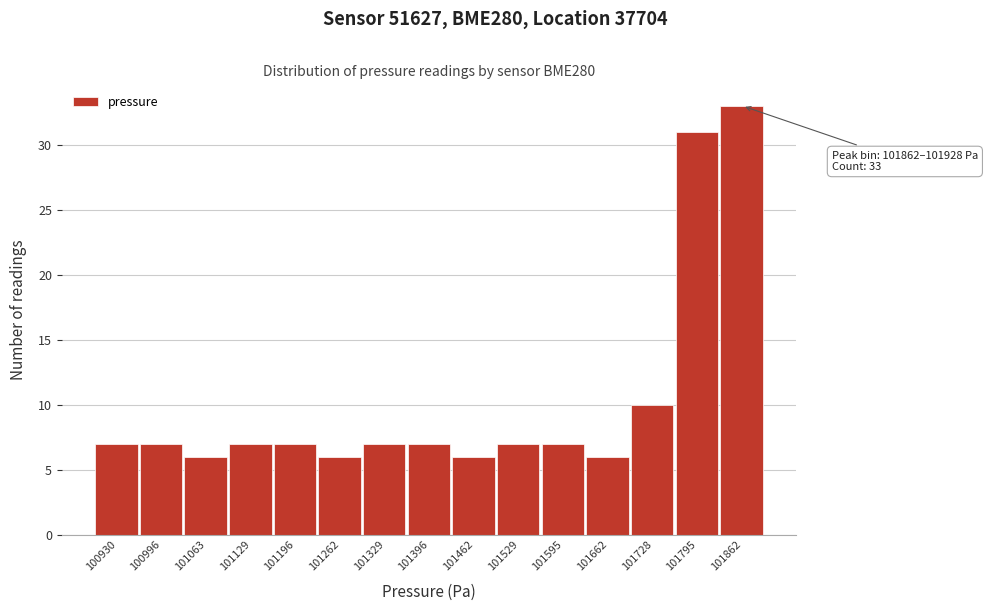

Reading left to right, what are all the values shown in this chart?

7	7	6	7	7	6	7	7	6	7	7	6	10	31	33